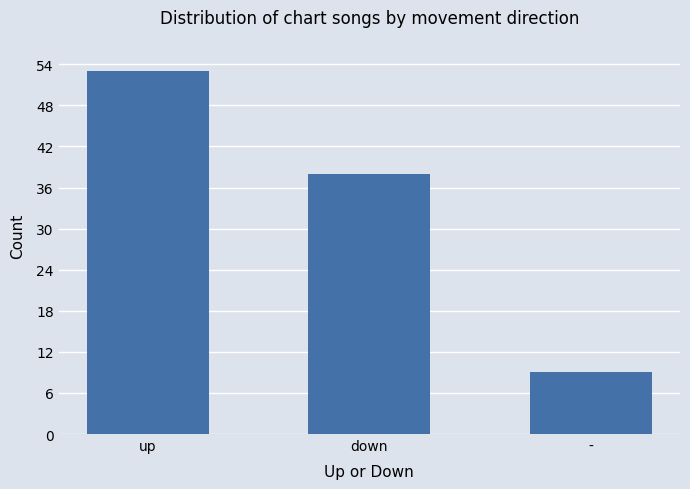

How many bars are there in total?

3